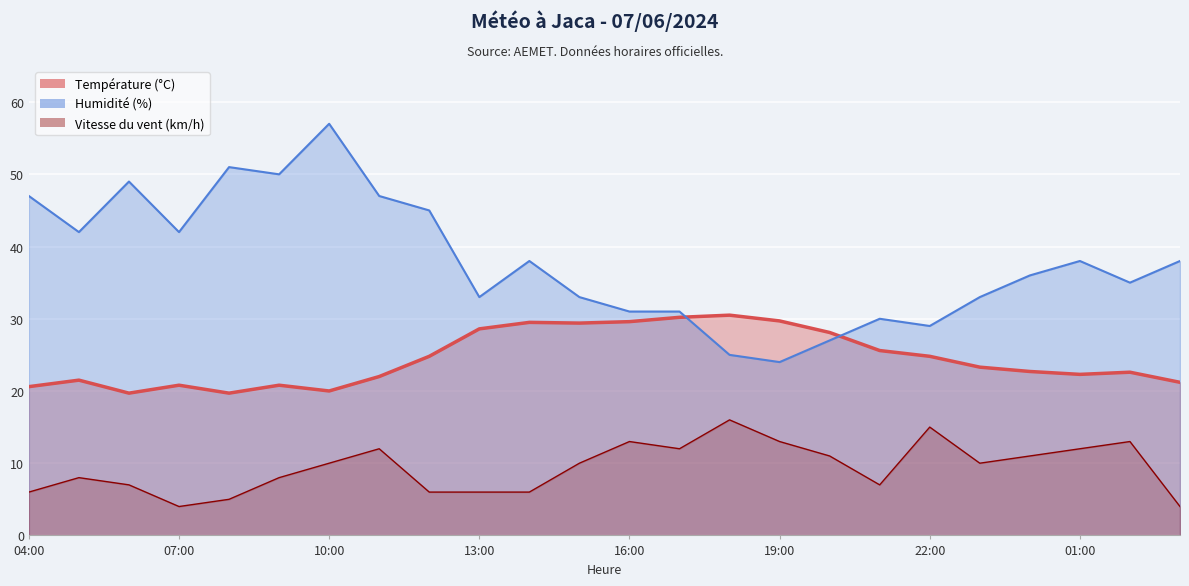

How many values in the Humidité (%) series are below 38?

12